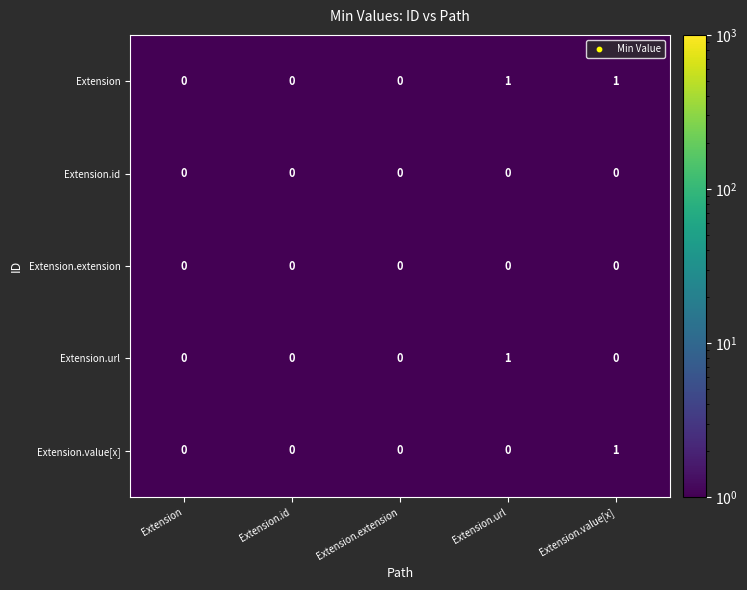

Which series has the largest total across all categories?

Extension